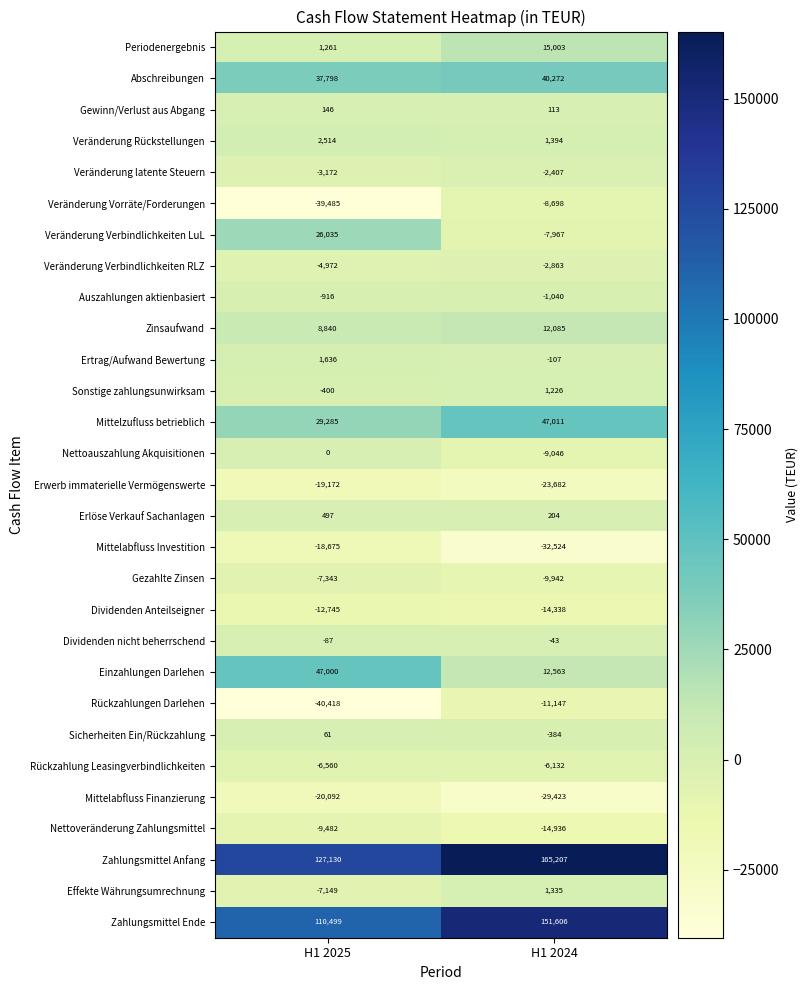

What value does the Rückzahlung Leasingverbindlichkeiten series have at H1 2024, to the nearest 50?

-6150